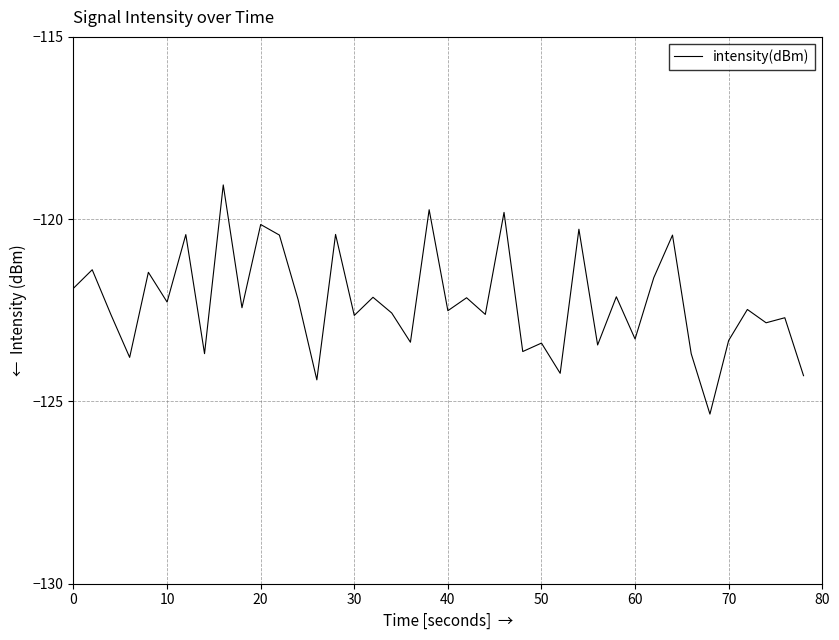

What is the smallest value displayed?

-125.3